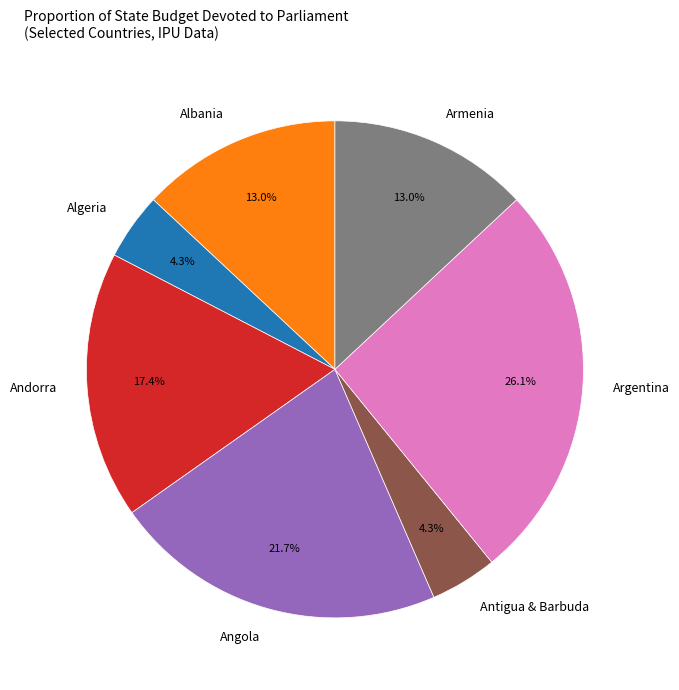

How much of the chart is everything except Angola?

78.3%